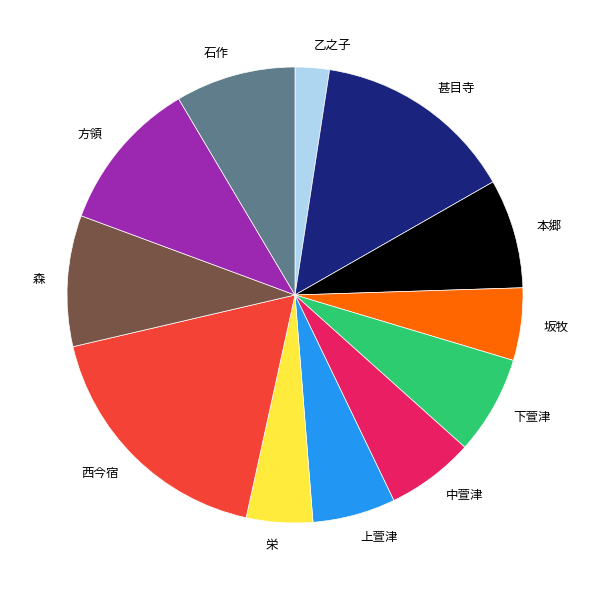

Combined, do 下萱津 and 甚目寺 account for over 50%?

No